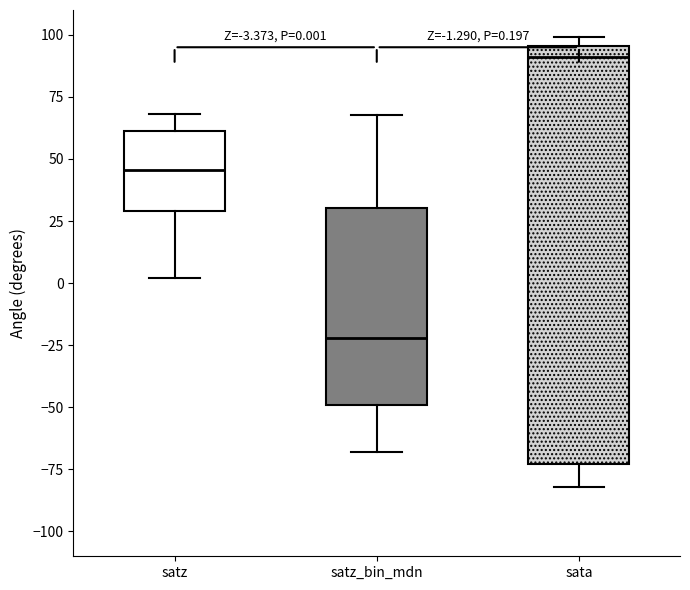

Which box's median line is the lowest?

satz_bin_mdn